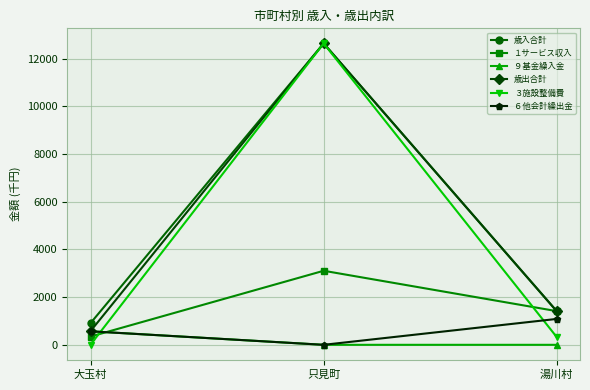

Is it true that ６他会計繰出金 equals 1085 at 湯川村?

True